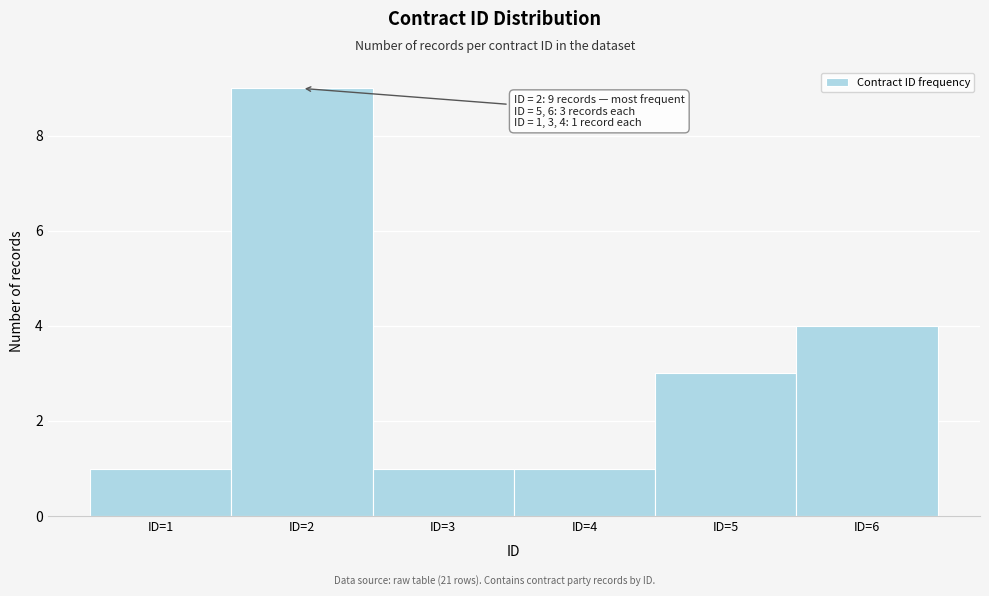

Which range on the x-axis has the tallest bar?

1.5 to 2.5